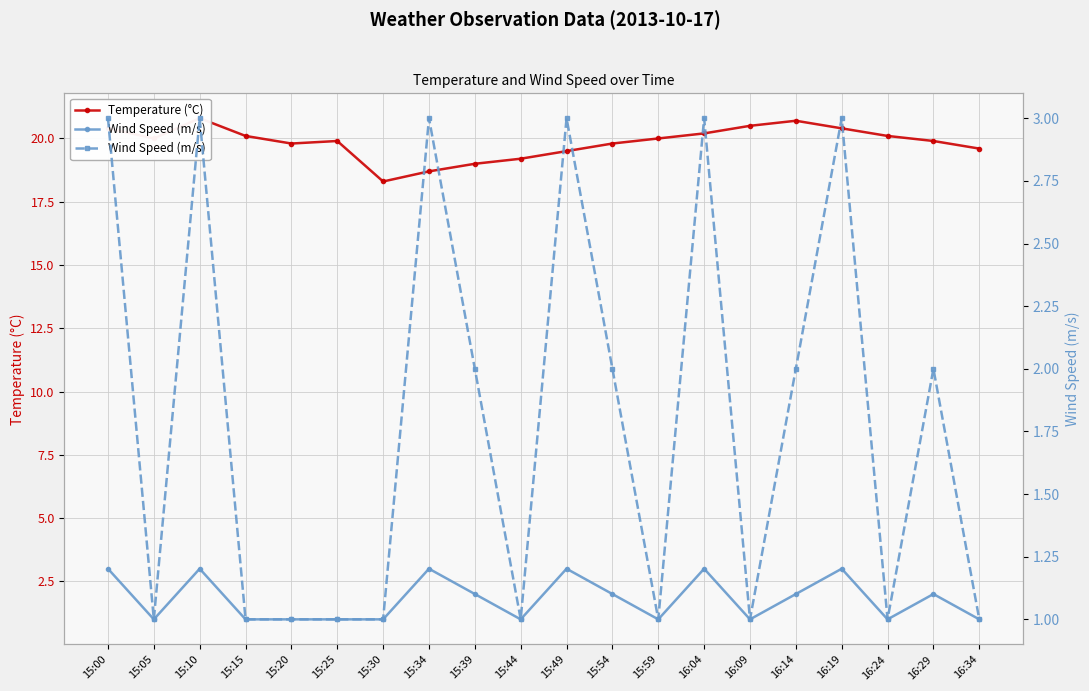

Which has a higher value, 16:24 or 15:34?

16:24